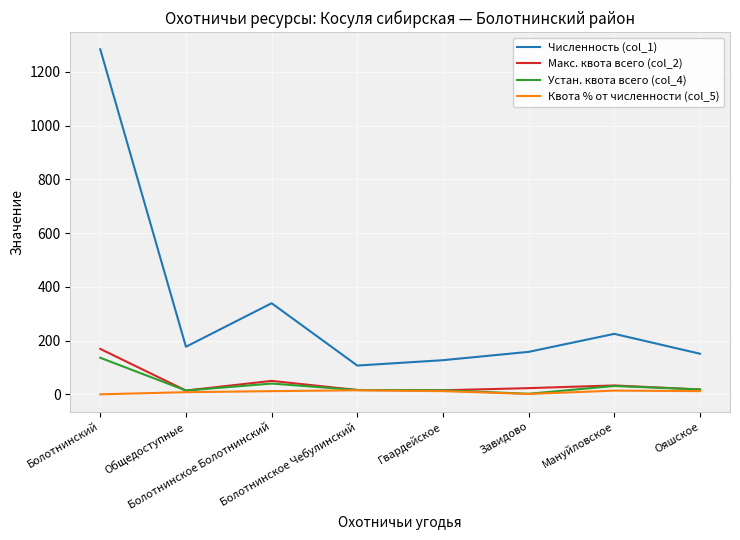

What is the total value across all series at Общедоступные?

212.9